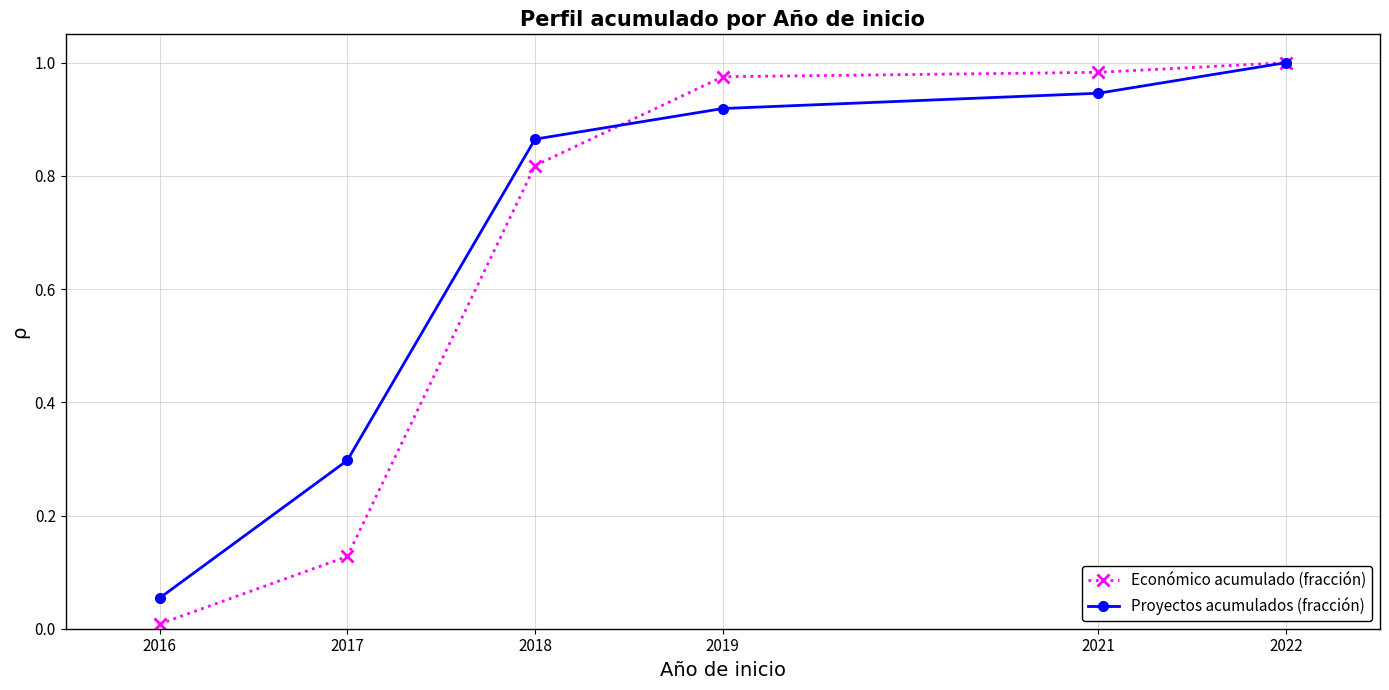

At how many categories does at least one series exceed 0?

6